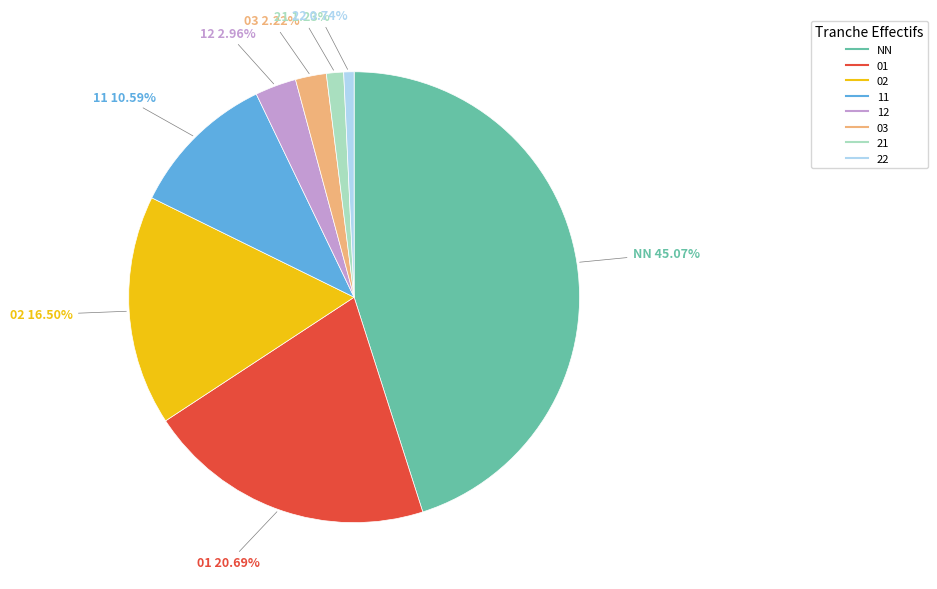

Is it true that 11 is 18% of the pie?

False